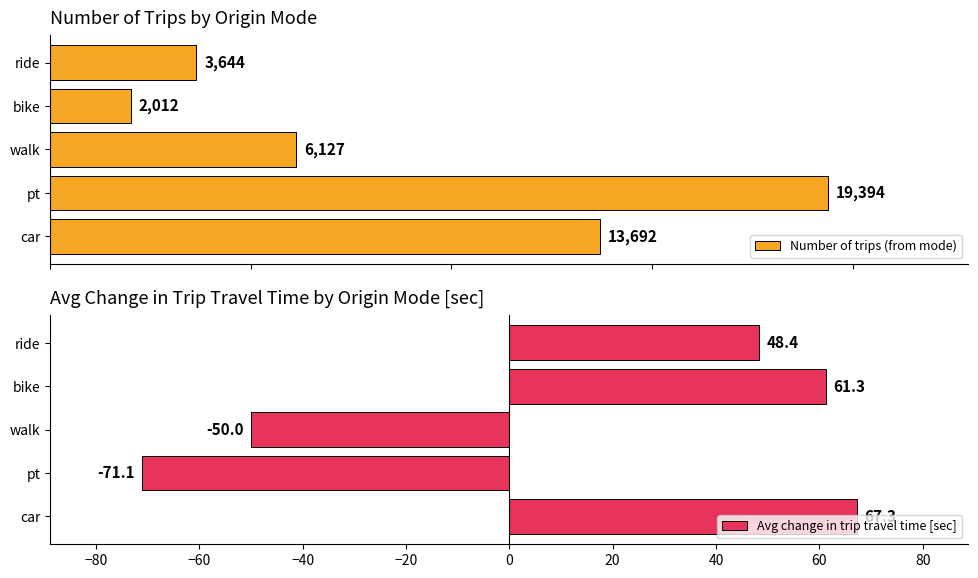

Reading left to right, transcribe all the data shown in this chart.

Number of trips (from mode): 13692.0	19394.0	6127.0	2012.0	3644.0
Avg change in trip travel time [sec]: 67.3	-71.1	-50.0	61.3	48.4